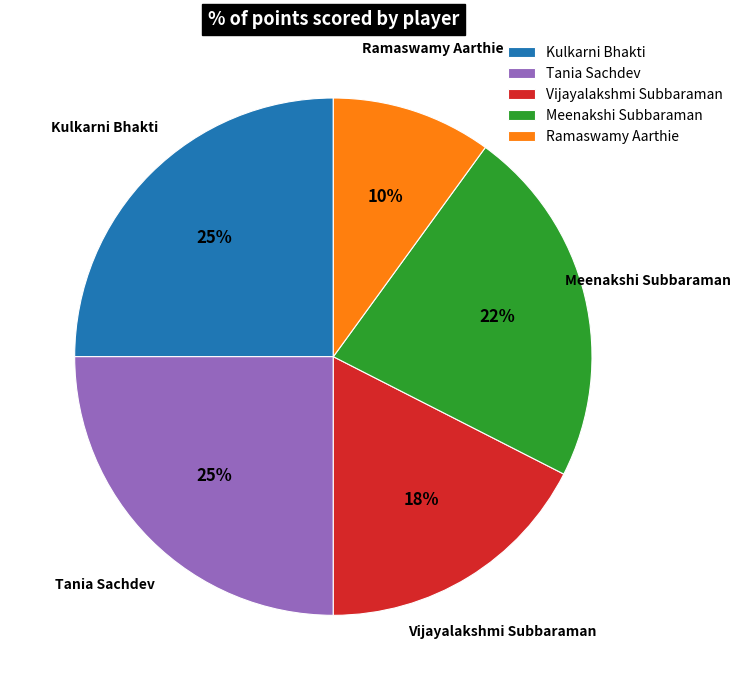

To the nearest percent, what portion does Tania Sachdev represent?

25%